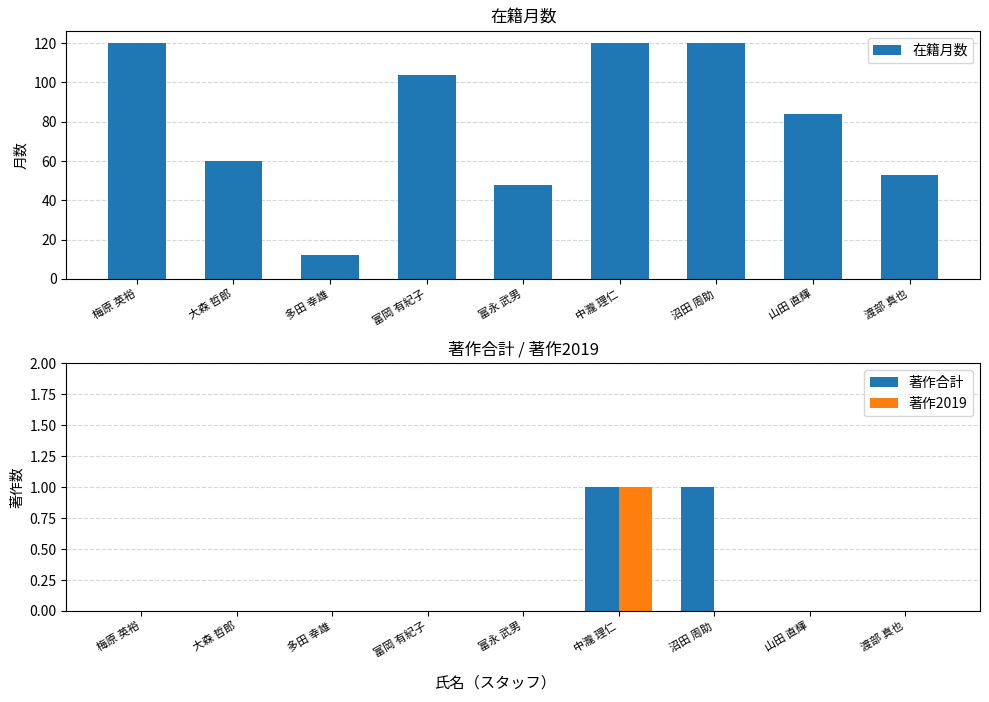

What is the label of the 6th bar from the right?

富岡 有紀子